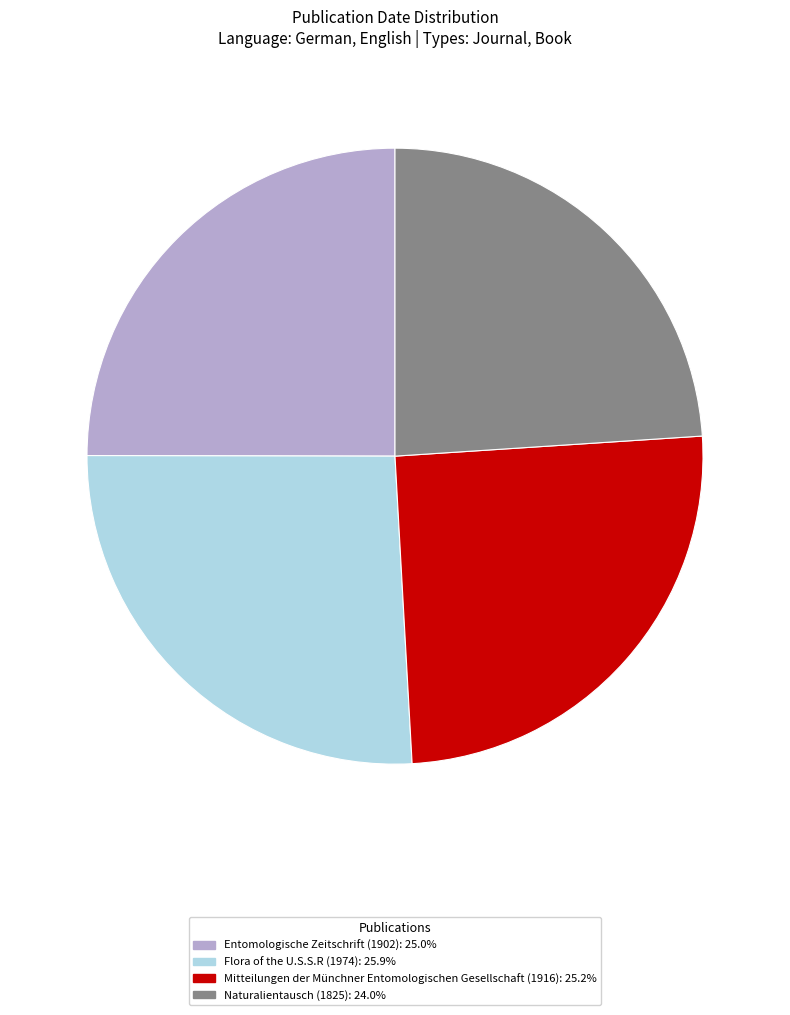

Approximately how many times larger is the value at Flora of the U.S.S.R (1974) compared to Mitteilungen der Münchner Entomologischen Gesellschaft (1916)?

1.0